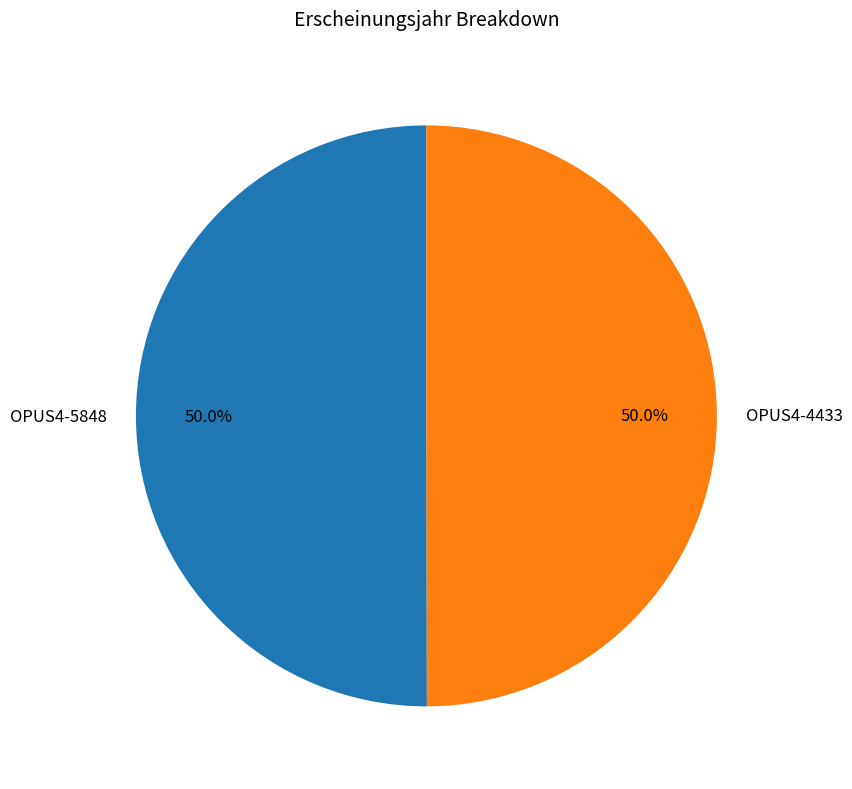

To the nearest percent, what is the average slice percentage?

50%